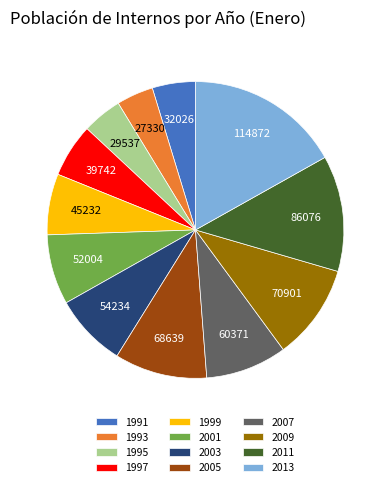

Combined, do 1995 and 1997 account for over 50%?

No